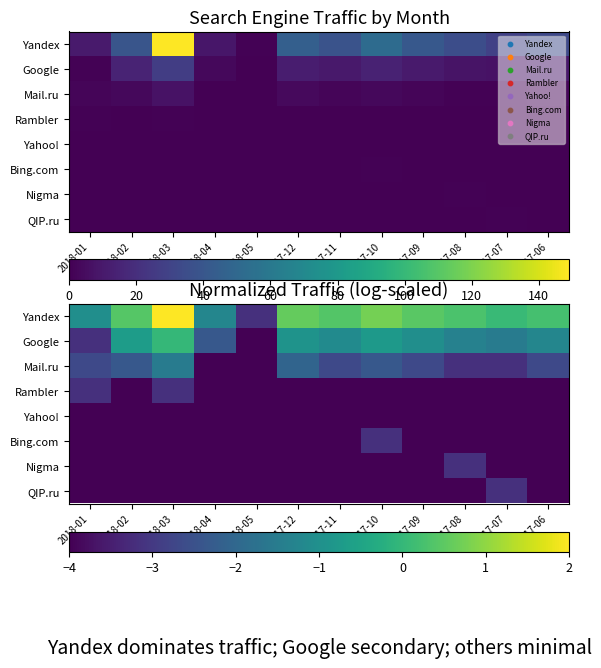

Count the Rambler values in the range -4 to -3.

12